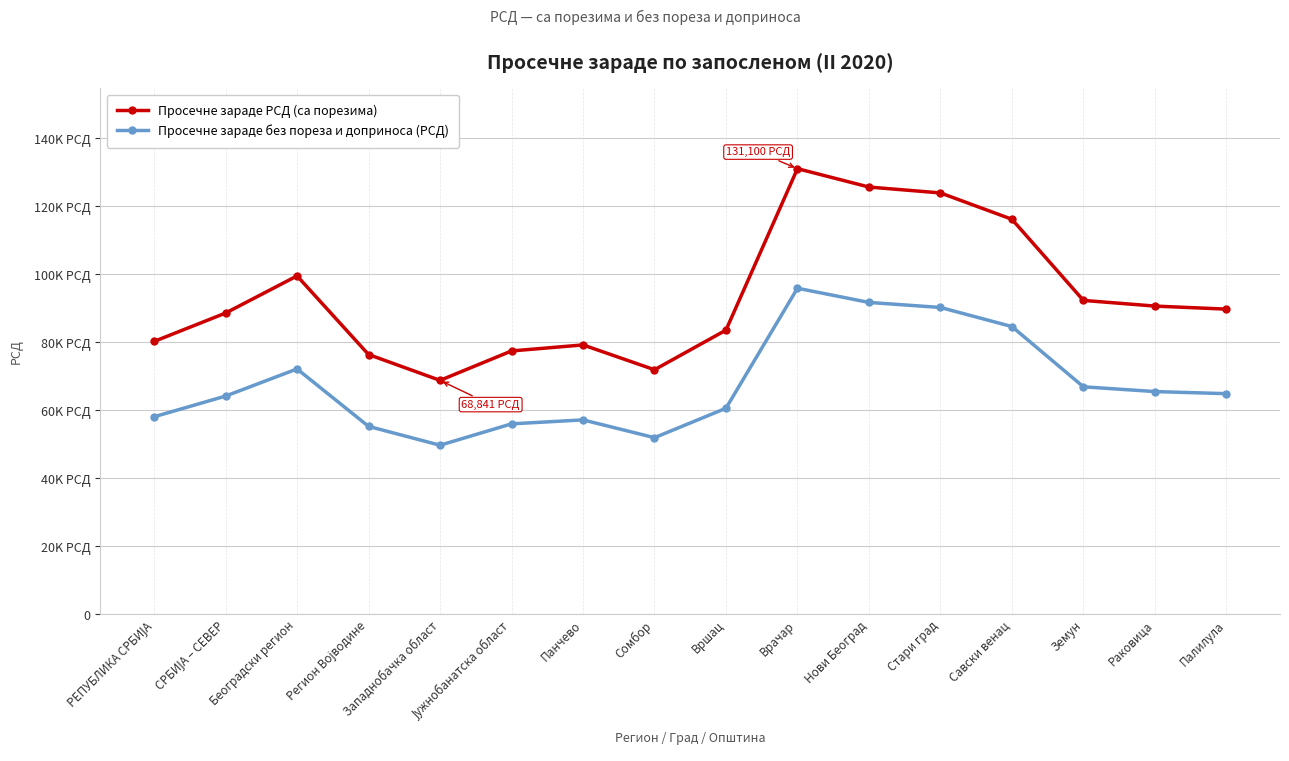

Is this an area chart (filled region under the line)?

No